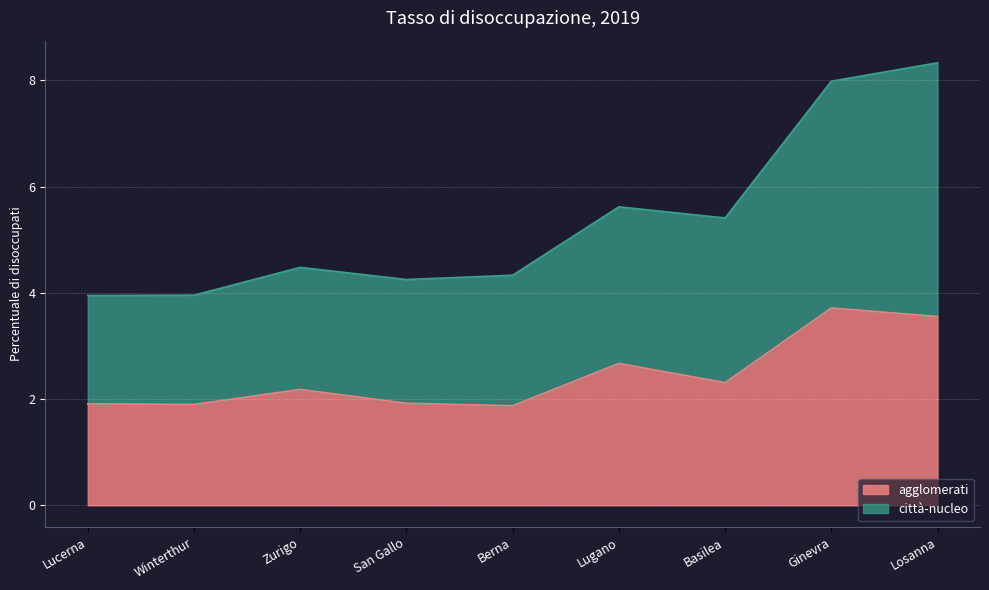

What is the total value across all series at Ginevra?

8.0